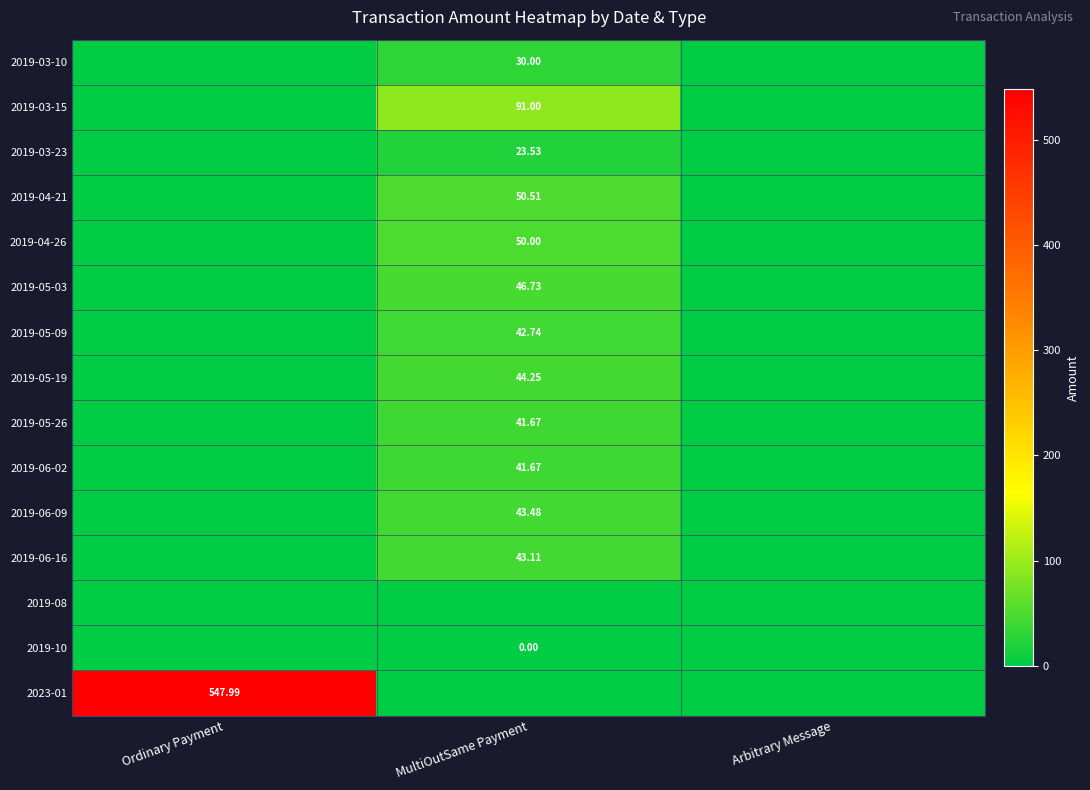

Is it true that 2019-06-16 equals -20.3 at Arbitrary Message?

False